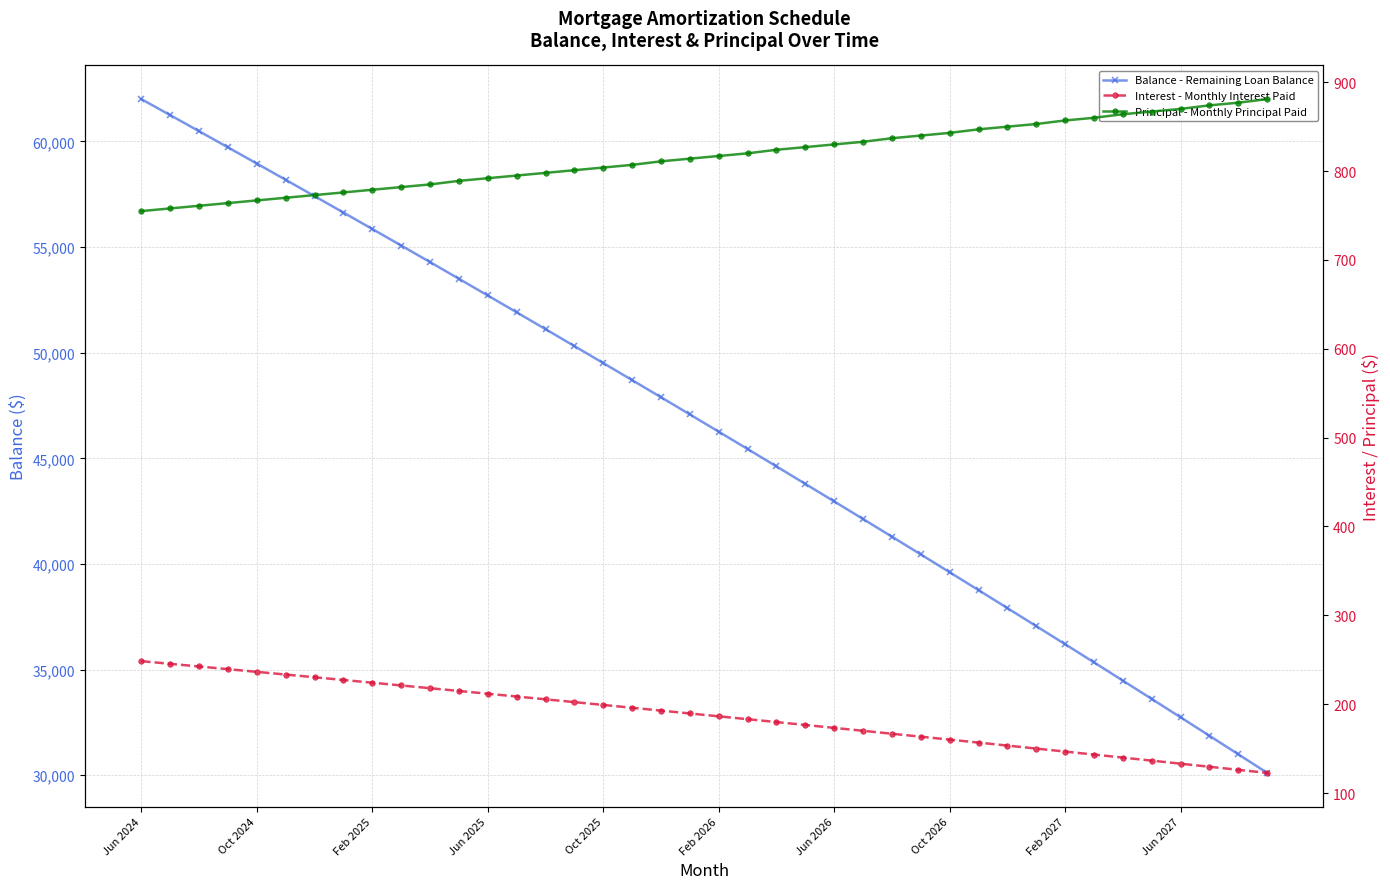

True or false: Interest - Monthly Interest Paid and Balance - Remaining Loan Balance cross at least once.

False